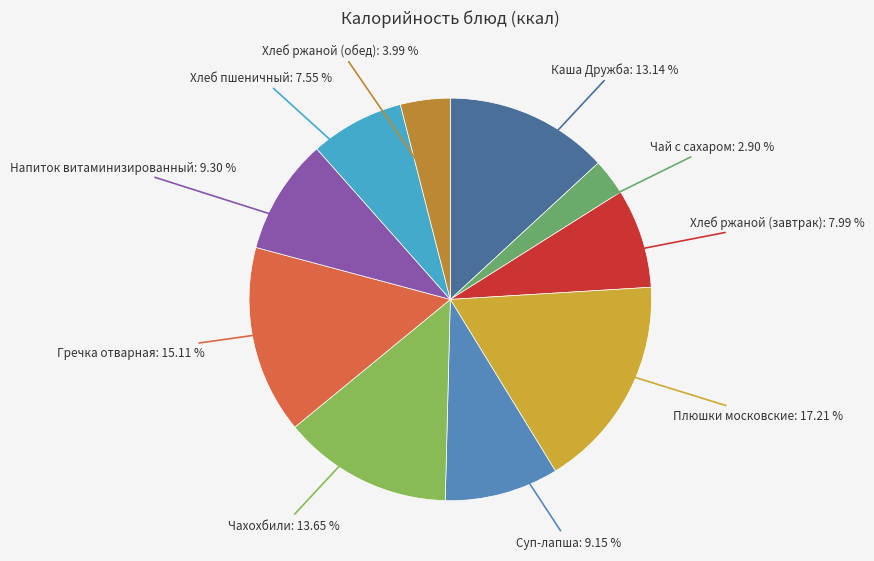

To the nearest percent, what percentage of the pie is Суп-лапша?

9%